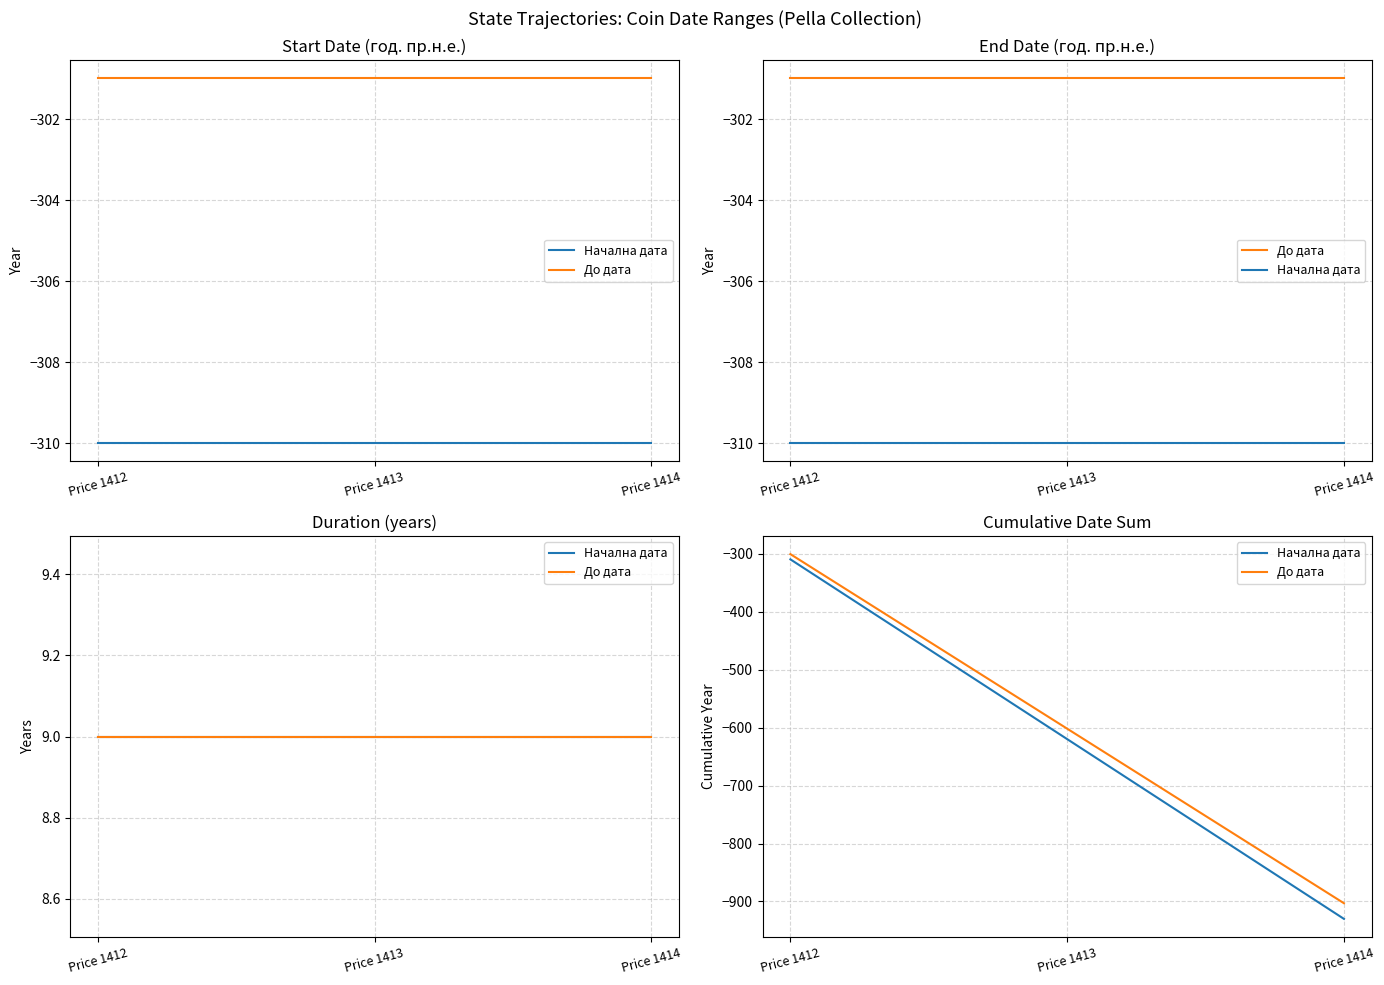

Rank the series by their average value, from lowest to highest.

Начална дата, До дата